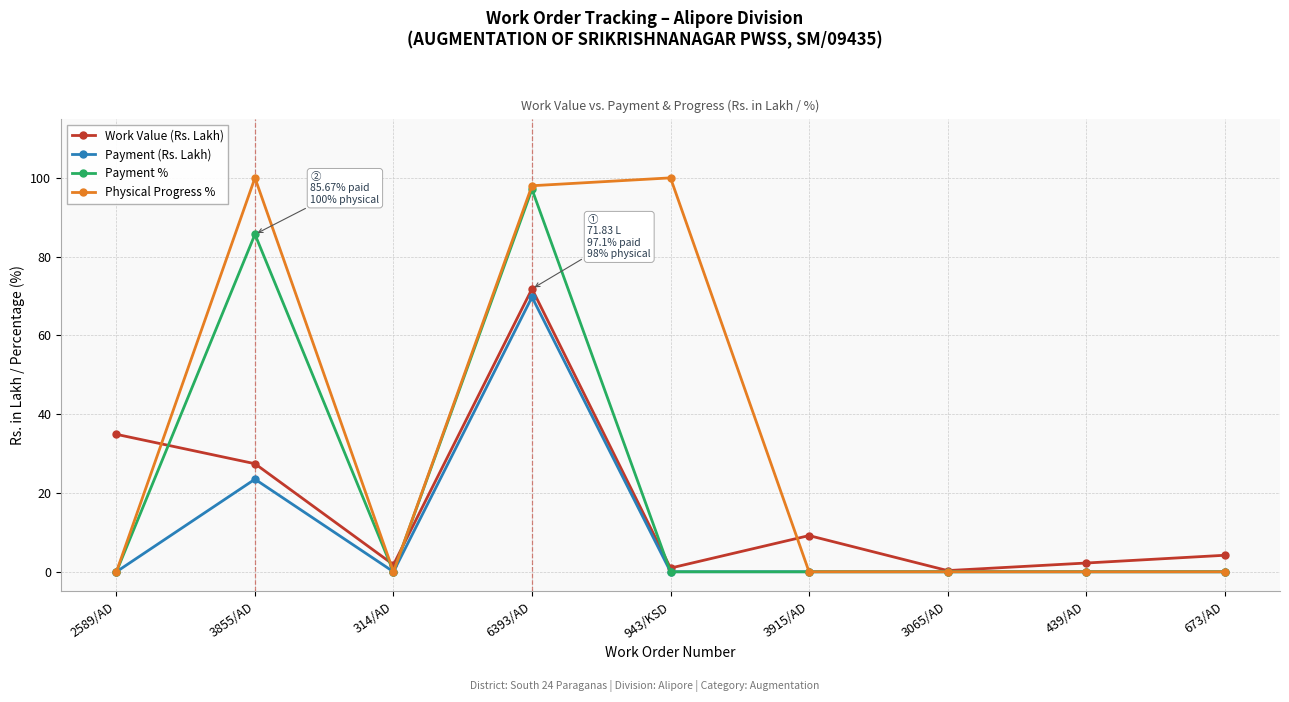

Where is the first local maximum for Payment %?

3855/AD